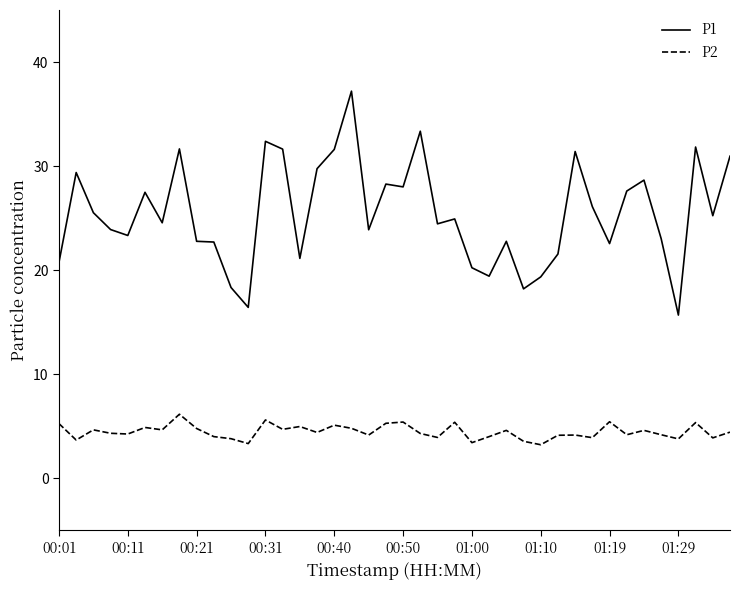

What is the average value of the P2 series?

4.5